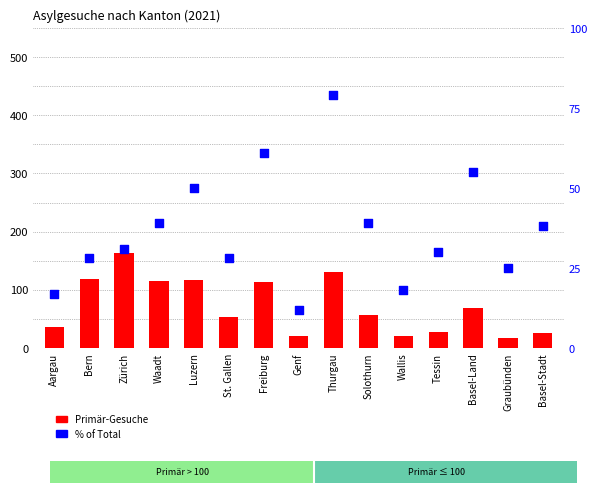

What are all the series names shown in the legend?

Primär-Gesuche, % of Total